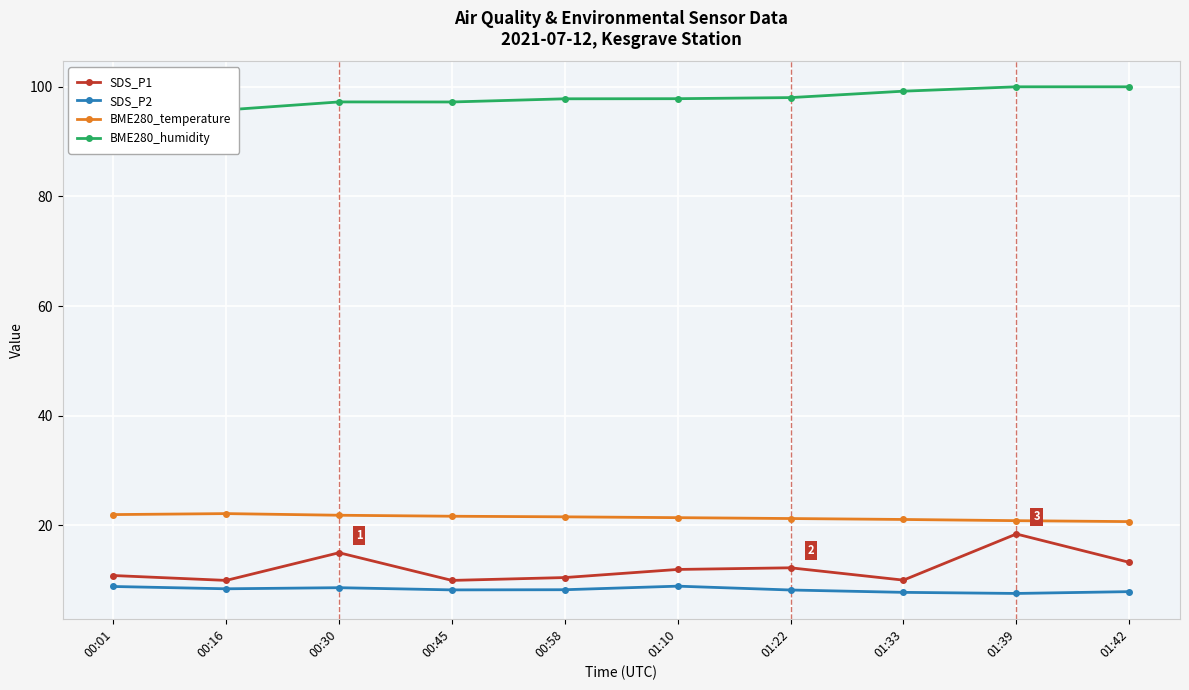

Count the number of categories in the chart.

10